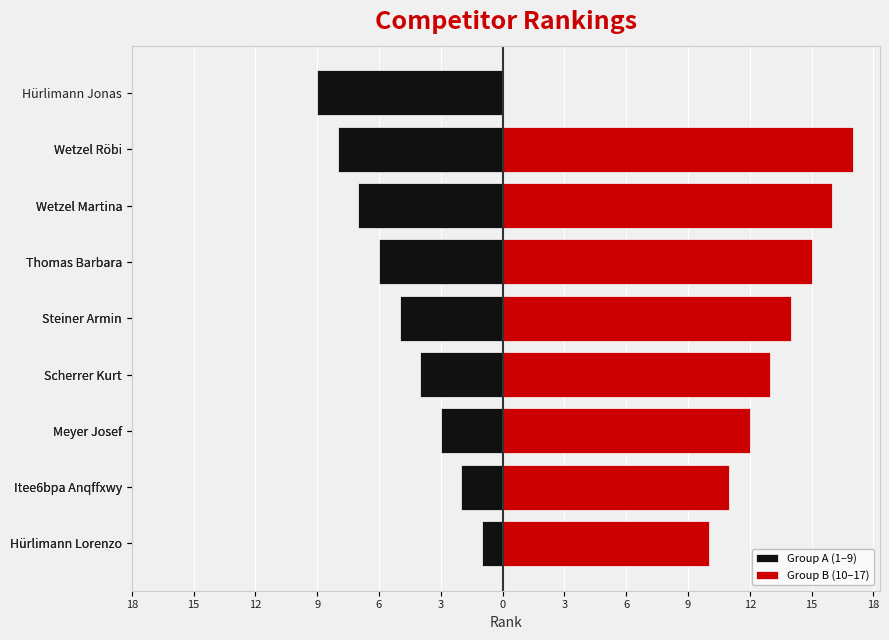

How many values exceed 9?

8